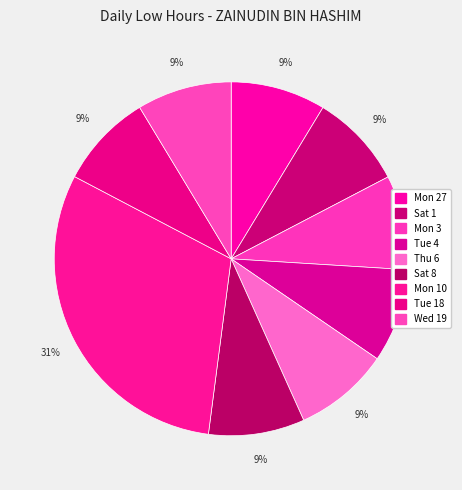

Combined, do Tue 4 and Sat 1 account for over 50%?

No